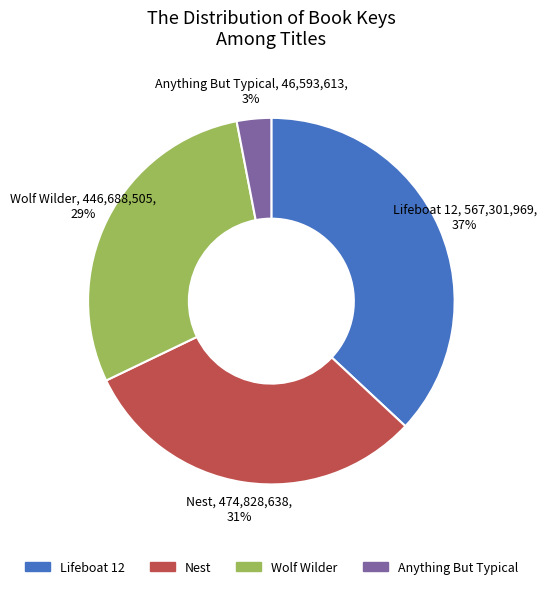

Which category has the smallest portion of the pie?

Anything But Typical